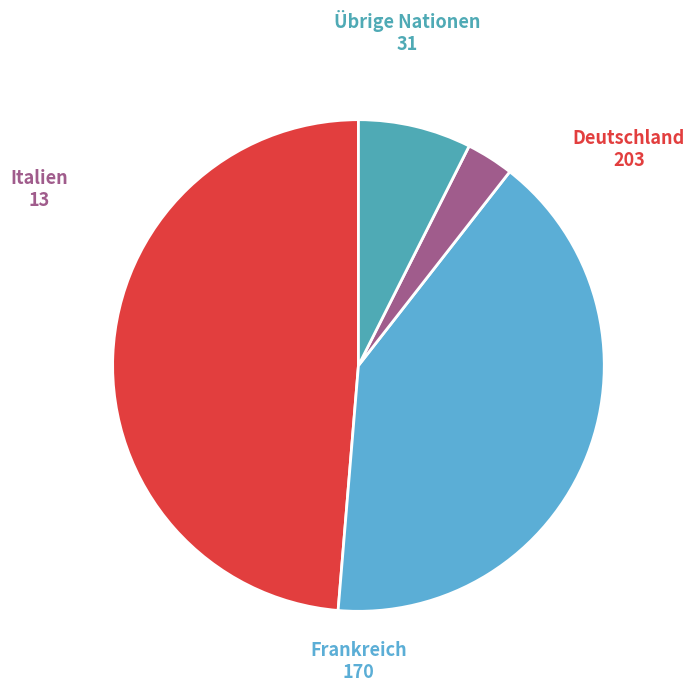

What is the largest slice in the pie chart?

Deutschland